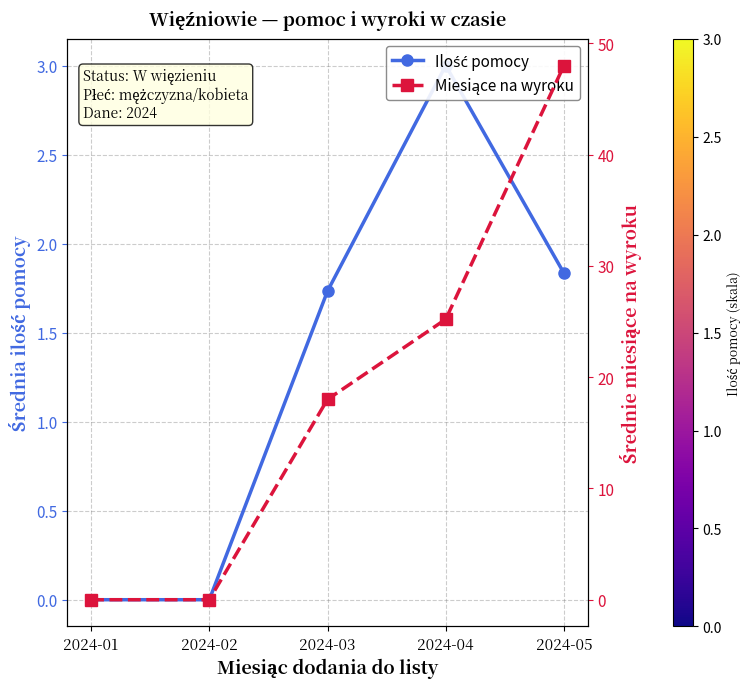

The value of Ilość pomocy at 2024-05 is 3.1. True or false?

False